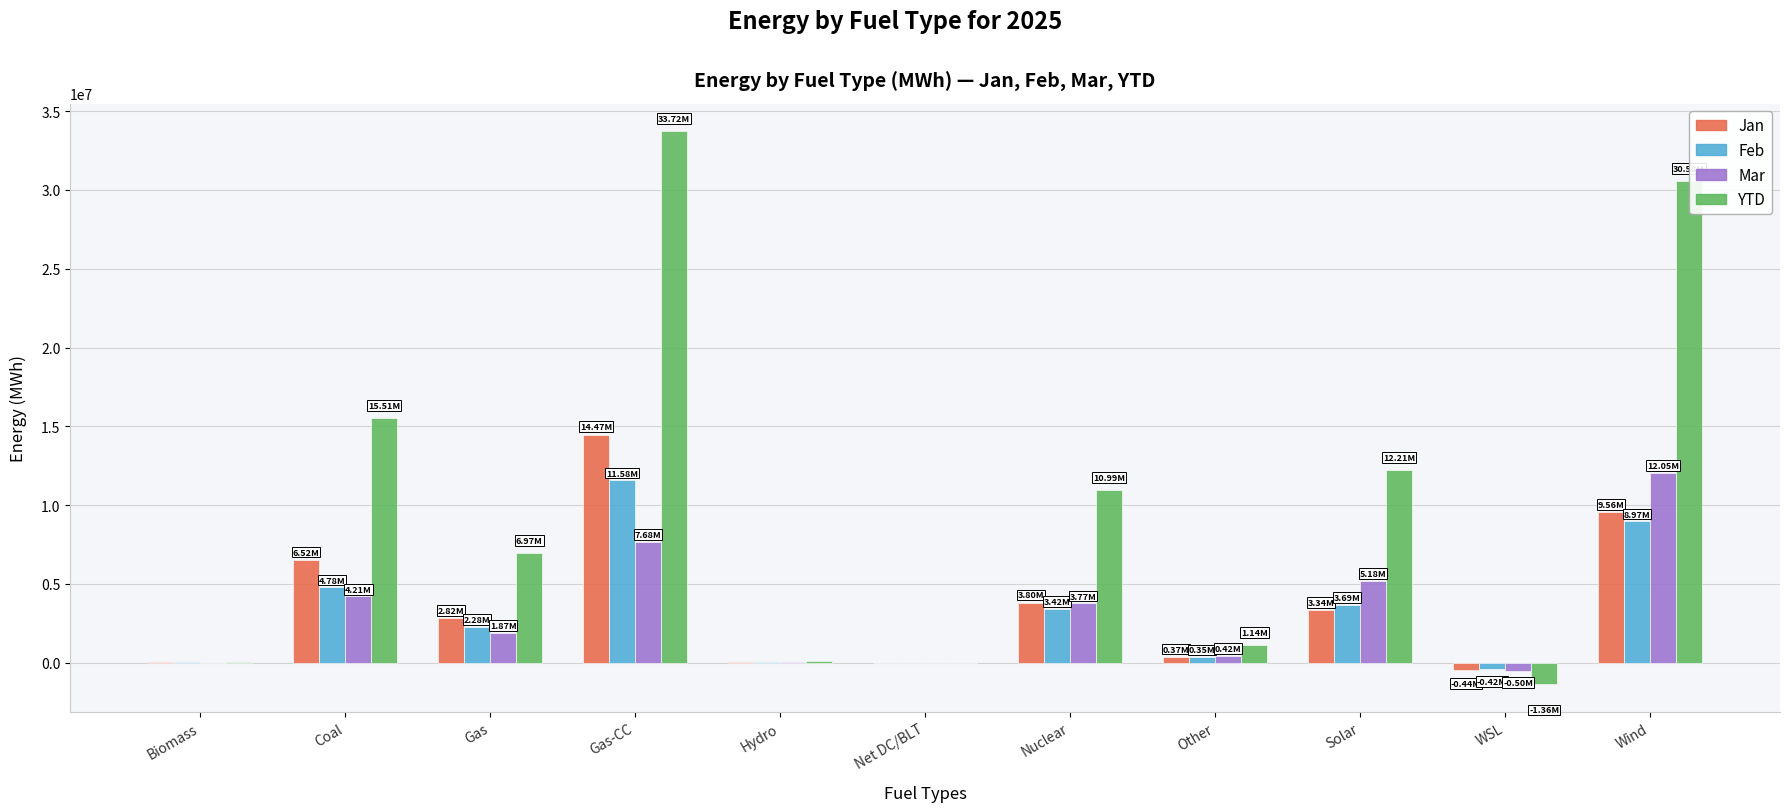

The value of YTD at Wind is 30582532.2. True or false?

True